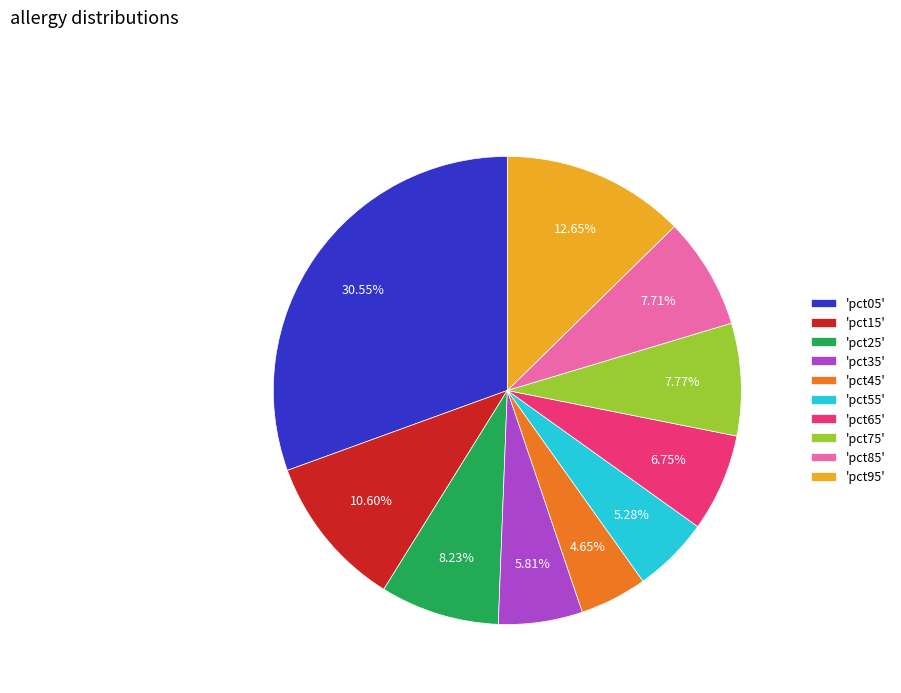

Approximately how many times larger is the value at 'pct35' compared to 'pct15'?

0.5